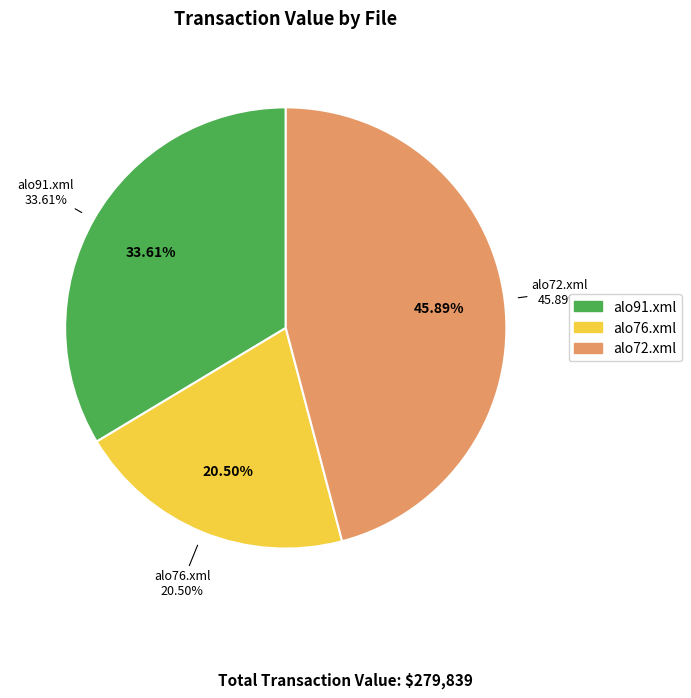

True or false: alo72.xml accounts for 53% of the total.

False